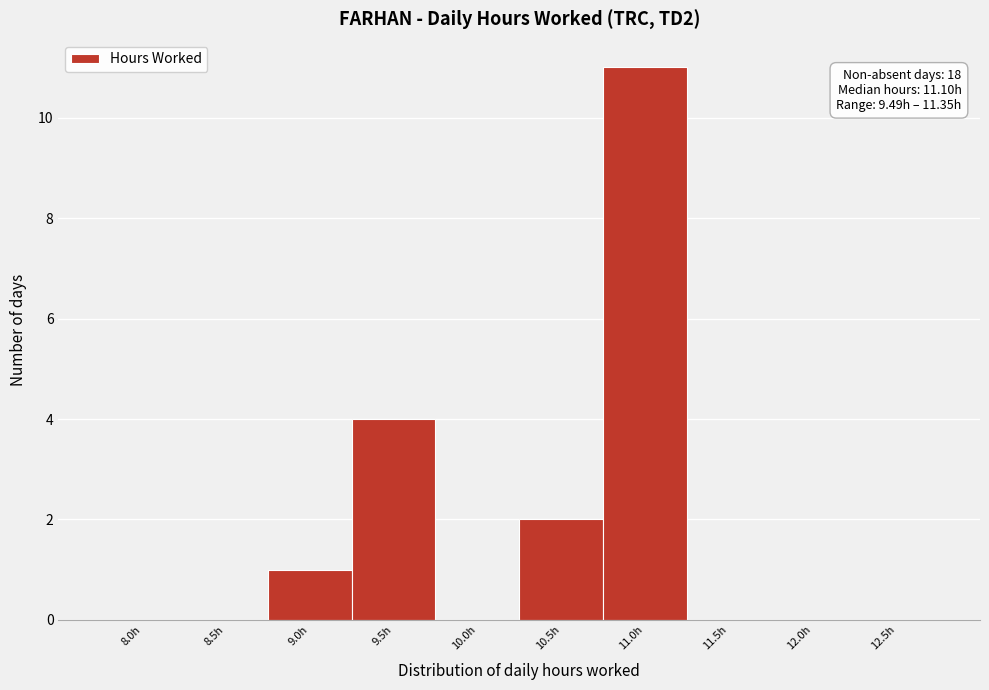

Reading right to left, transcribe all the data shown in this chart.

12.5h=0	12.0h=0	11.5h=0	11.0h=11	10.5h=2	10.0h=0	9.5h=4	9.0h=1	8.5h=0	8.0h=0